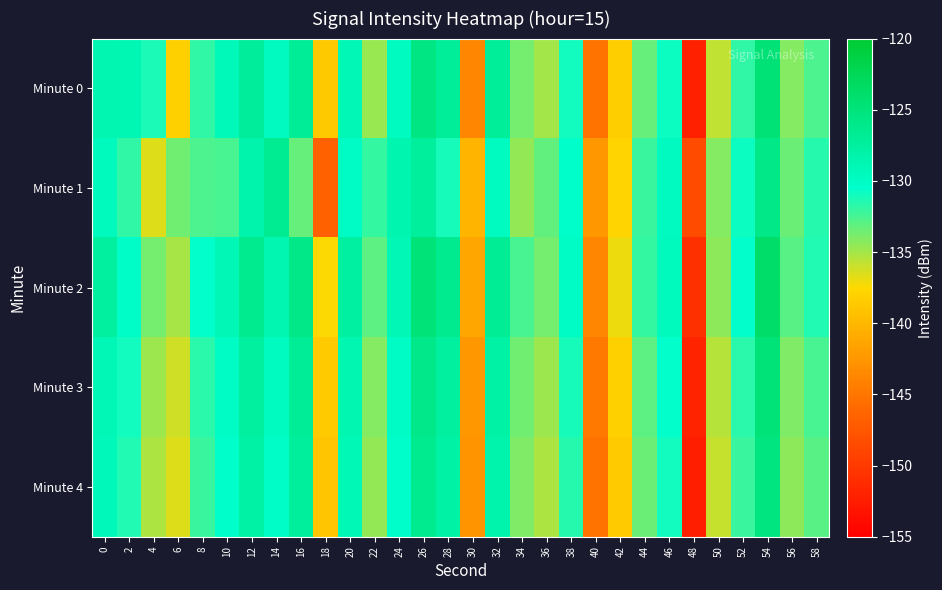

How many categories are shown in the chart?

30